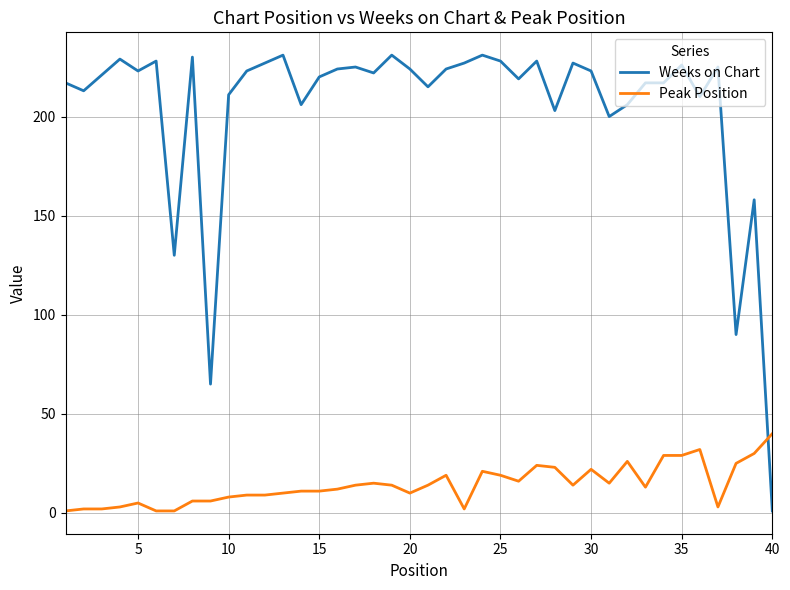

Which series has the largest range (max minus min)?

Weeks on Chart